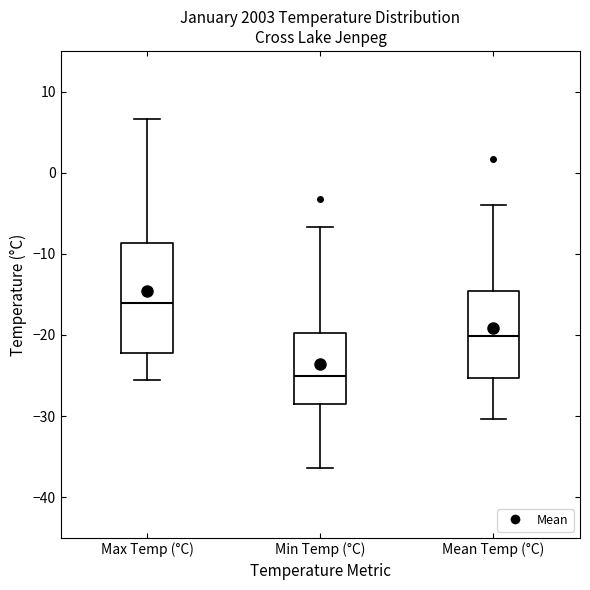

Where does the upper whisker of the box for Max Temp (°C) end on the y-axis? The values are not printed on the chart, so give them approximately, as read against the axis.

7